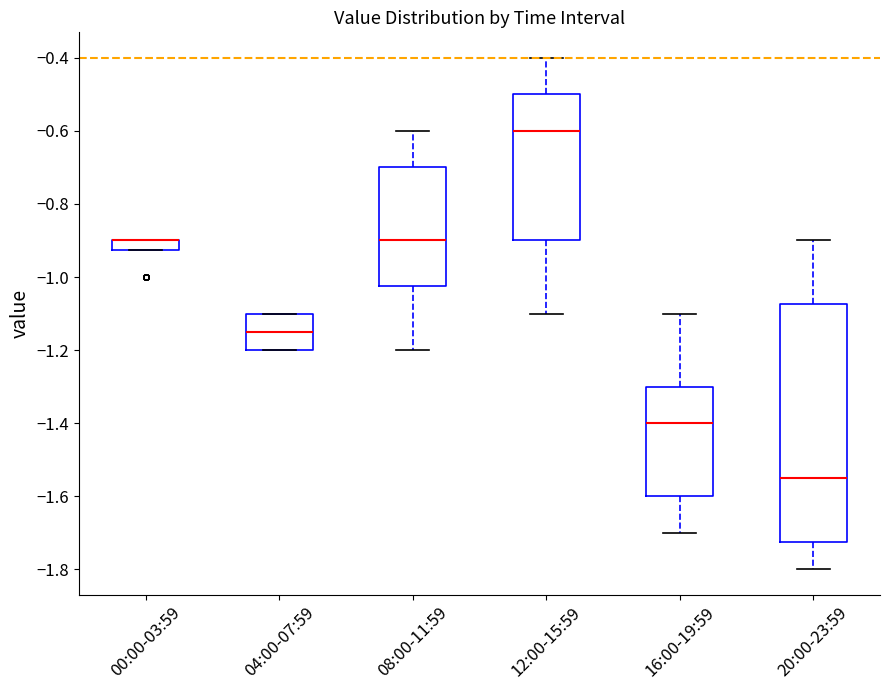

Which box is the tallest, from its lower edge to its upper edge?

20:00-23:59